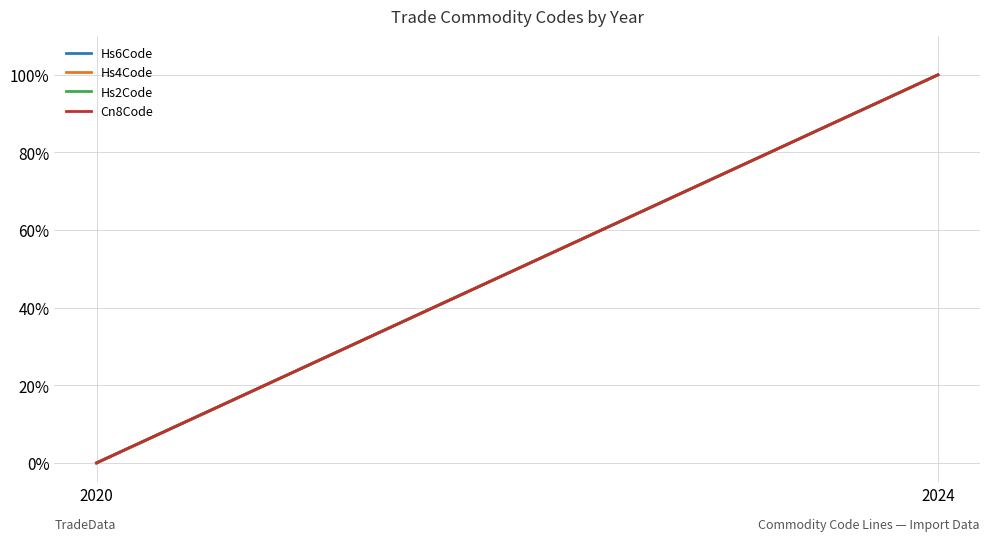

Reading left to right, transcribe all the data shown in this chart.

Hs6Code: 2020=0	2024=1
Hs4Code: 2020=0	2024=1
Hs2Code: 2020=0	2024=1
Cn8Code: 2020=0	2024=1